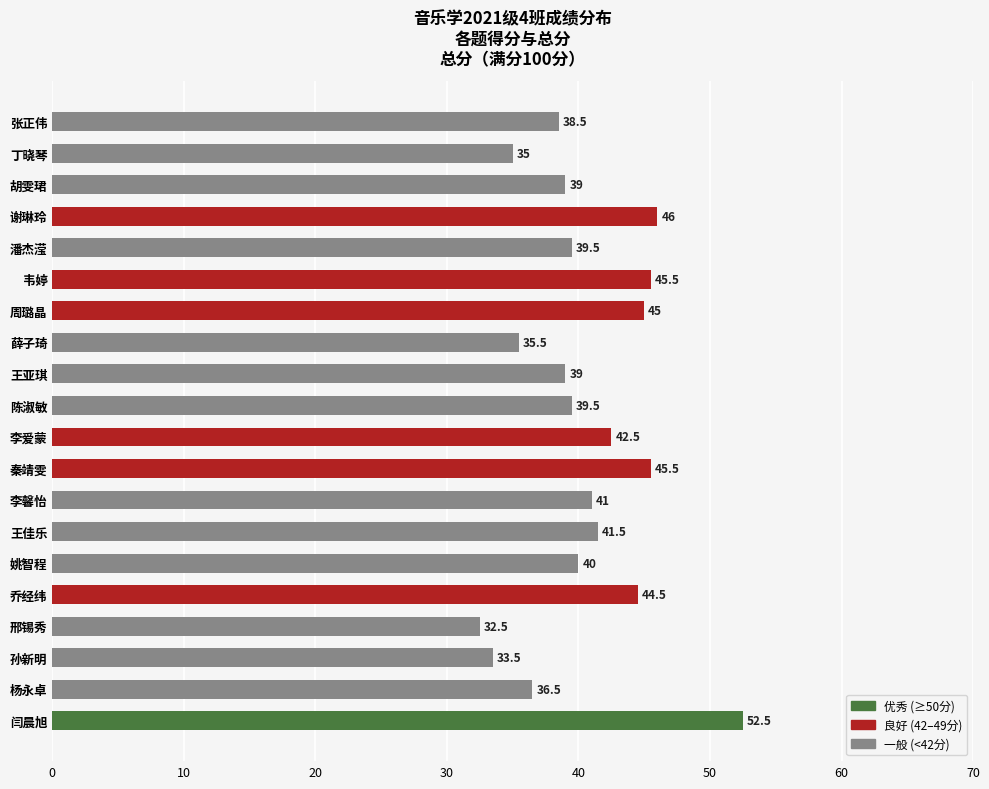

What is the difference between the maximum and minimum values?

20.0